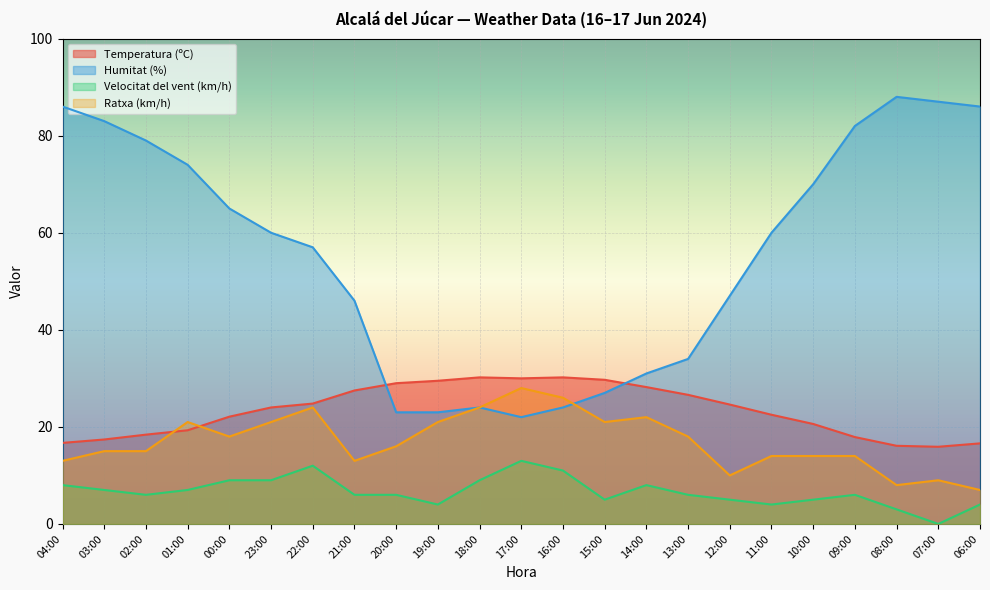

Reading left to right, what are all the values shown in this chart?

Temperatura (ºC): 04:00=16.7	03:00=17.4	02:00=18.4	01:00=19.3	00:00=22.1	23:00=24.0	22:00=24.8	21:00=27.5	20:00=29.0	19:00=29.5	18:00=30.2	17:00=30.0	16:00=30.2	15:00=29.7	14:00=28.2	13:00=26.6	12:00=24.6	11:00=22.5	10:00=20.6	09:00=17.9	08:00=16.1	07:00=15.9	06:00=16.6
Humitat (%): 04:00=86.0	03:00=83.0	02:00=79.0	01:00=74.0	00:00=65.0	23:00=60.0	22:00=57.0	21:00=46.0	20:00=23.0	19:00=23.0	18:00=24.0	17:00=22.0	16:00=24.0	15:00=27.0	14:00=31.0	13:00=34.0	12:00=47.0	11:00=60.0	10:00=70.0	09:00=82.0	08:00=88.0	07:00=87.0	06:00=86.0
Velocitat del vent (km/h): 04:00=8.0	03:00=7.0	02:00=6.0	01:00=7.0	00:00=9.0	23:00=9.0	22:00=12.0	21:00=6.0	20:00=6.0	19:00=4.0	18:00=9.0	17:00=13.0	16:00=11.0	15:00=5.0	14:00=8.0	13:00=6.0	12:00=5.0	11:00=4.0	10:00=5.0	09:00=6.0	08:00=3.0	07:00=0.0	06:00=4.0
Ratxa (km/h): 04:00=13.0	03:00=15.0	02:00=15.0	01:00=21.0	00:00=18.0	23:00=21.0	22:00=24.0	21:00=13.0	20:00=16.0	19:00=21.0	18:00=24.0	17:00=28.0	16:00=26.0	15:00=21.0	14:00=22.0	13:00=18.0	12:00=10.0	11:00=14.0	10:00=14.0	09:00=14.0	08:00=8.0	07:00=9.0	06:00=7.0